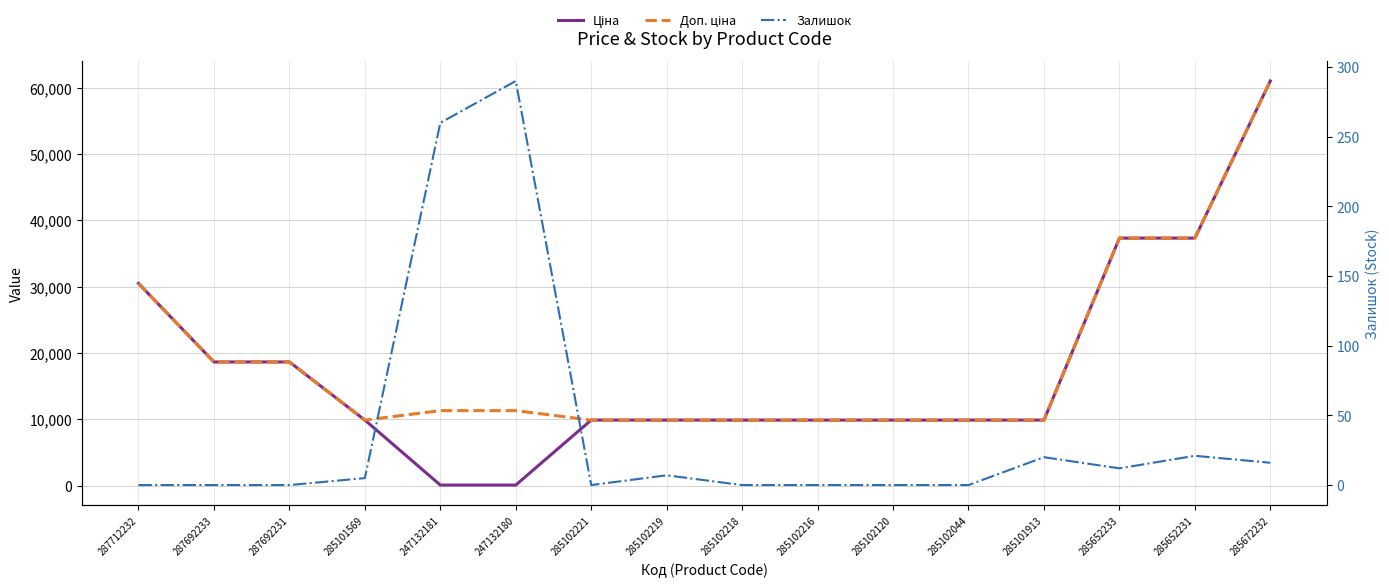

What is the total value across all series at 285101913?

19837.0